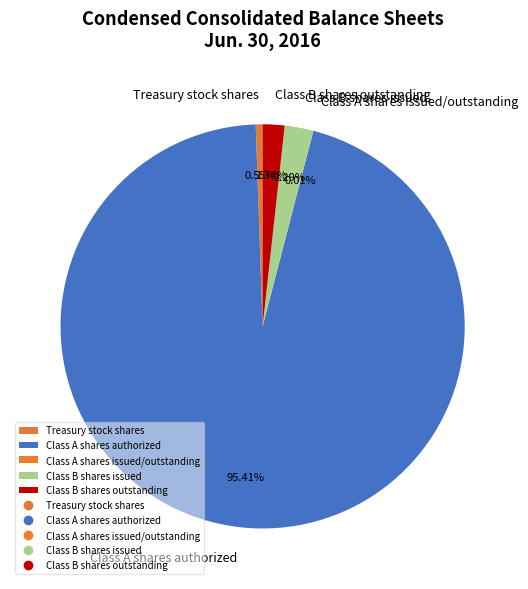

Which category has the biggest portion of the pie?

Class A shares authorized